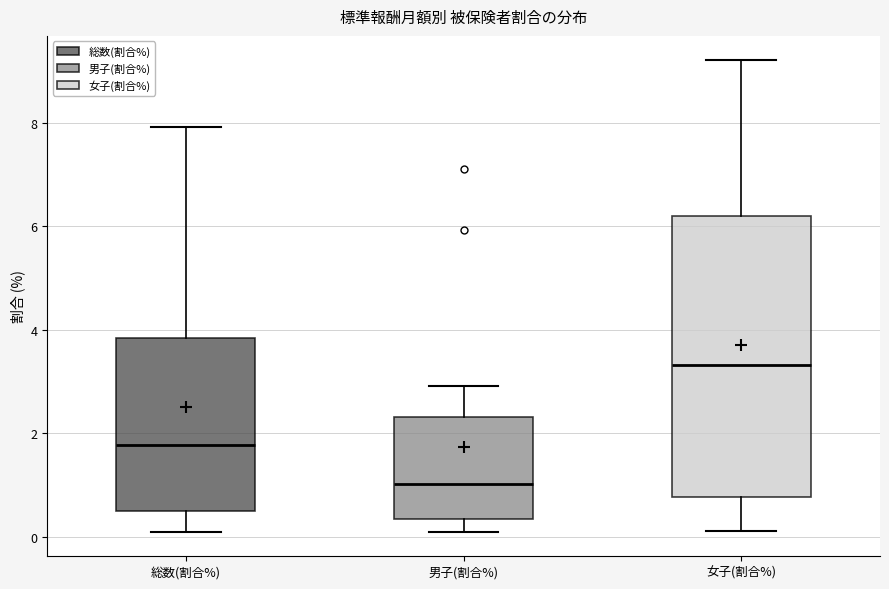

Comparing the boxes themselves (not the whiskers), which one is the tallest?

女子(割合%)